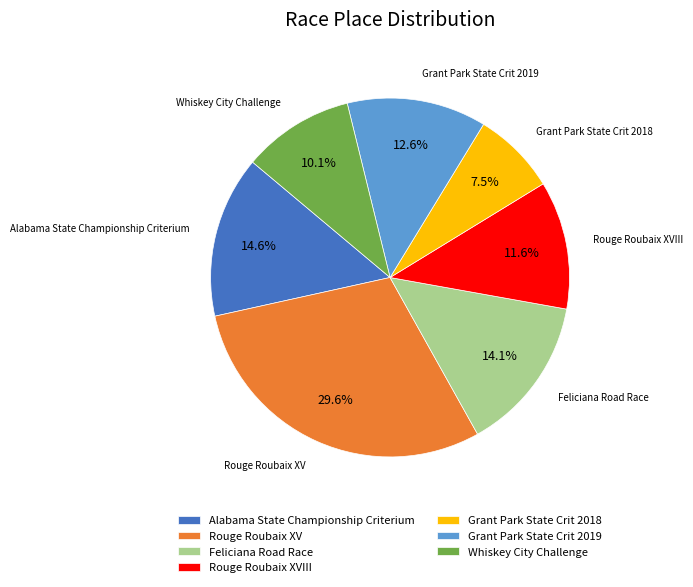

The Grant Park State Crit 2019 slice represents 18% of the pie. True or false?

False